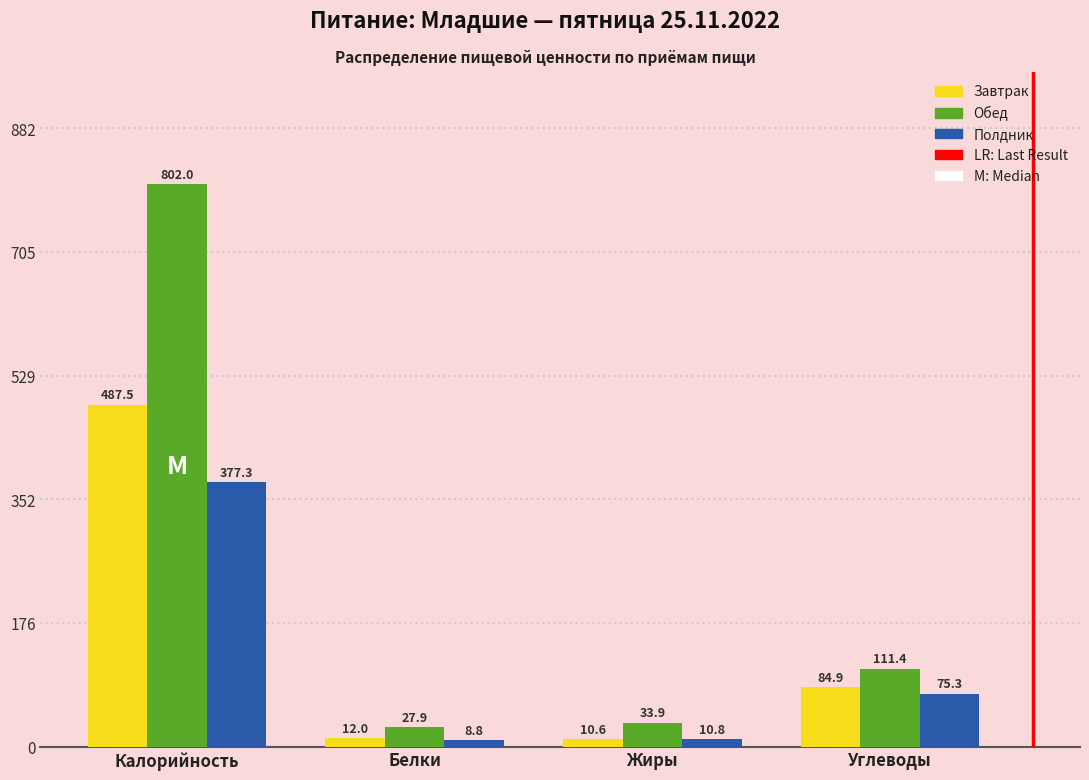

Reading right to left, list all the values displayed in this chart.

Завтрак: Углеводы=84.9	Жиры=10.6	Белки=12.0	Калорийность=487.5
Обед: Углеводы=111.4	Жиры=33.9	Белки=27.9	Калорийность=802.0
Полдник: Углеводы=75.3	Жиры=10.8	Белки=8.8	Калорийность=377.3